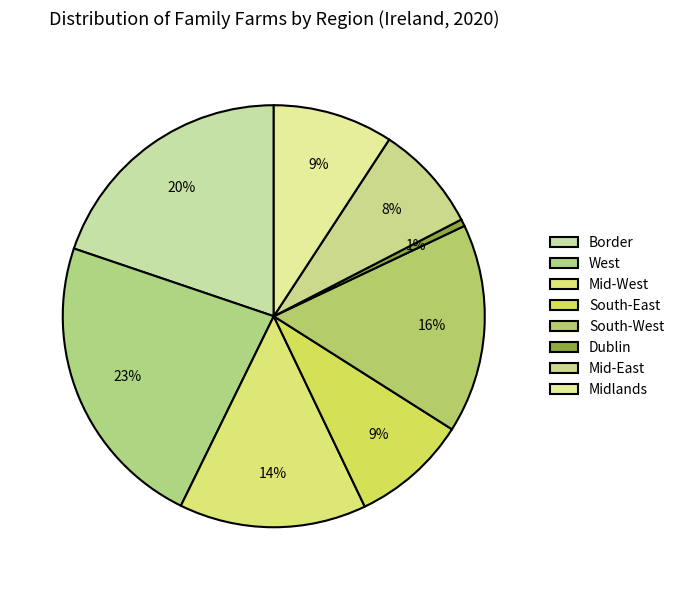

Is there a majority slice in this chart?

No